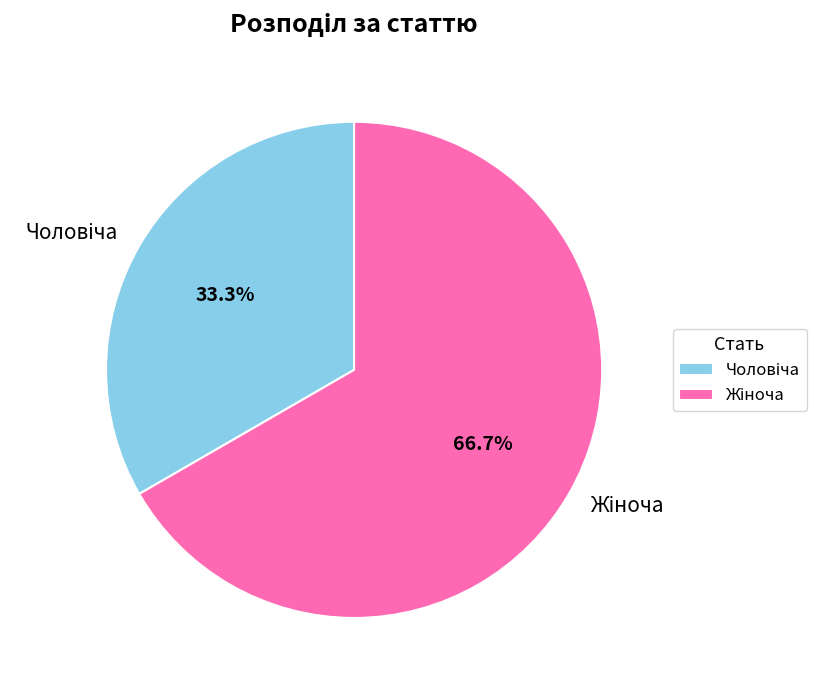

Is there any slice that represents more than half of the pie?

Yes